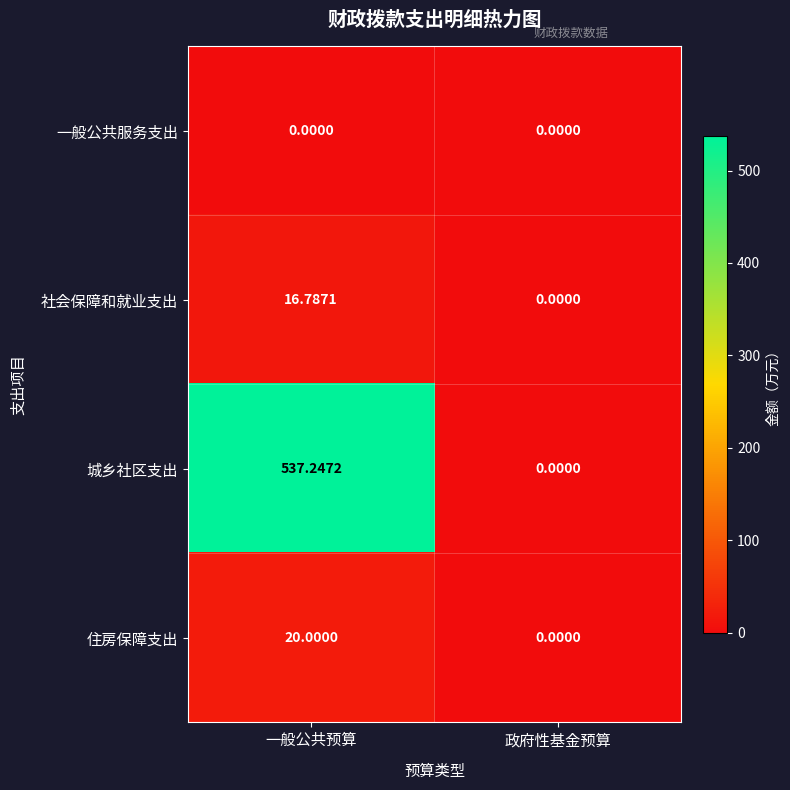

Which series changed the most between 一般公共预算 and 政府性基金预算?

城乡社区支出